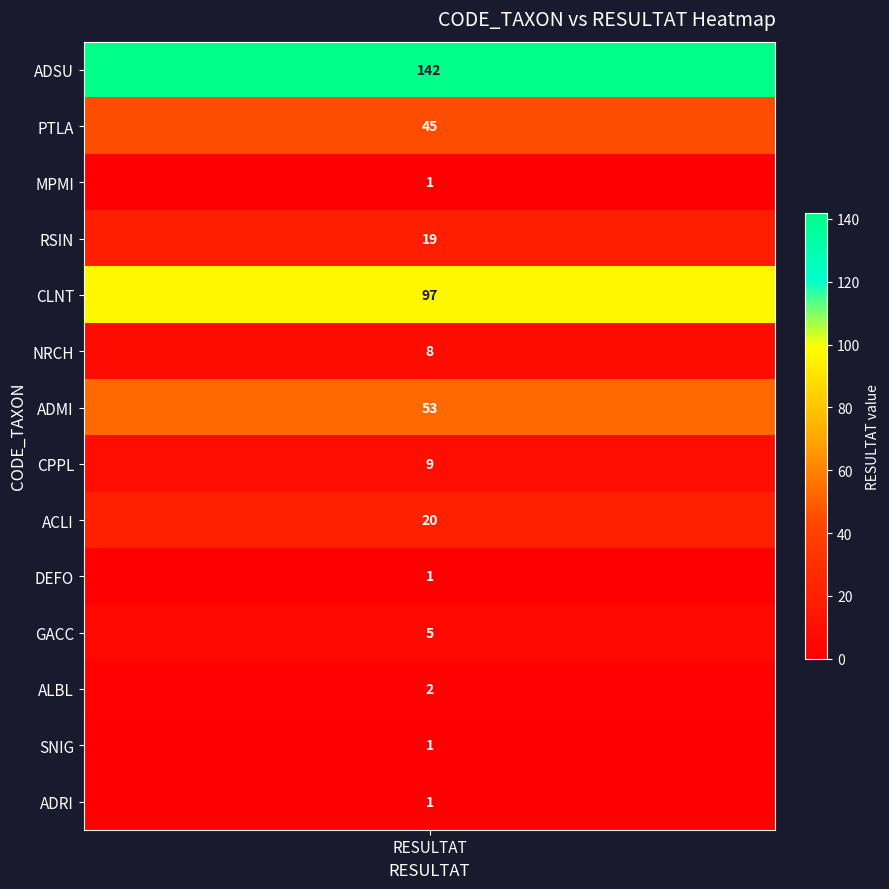

Count the number of values greater than 9.

6